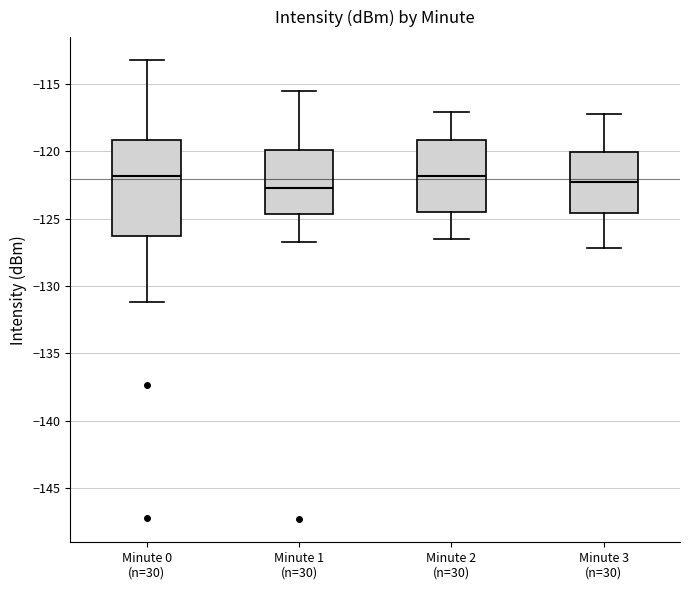

Comparing the boxes themselves (not the whiskers), which one is the tallest?

Minute 0 (n=30)